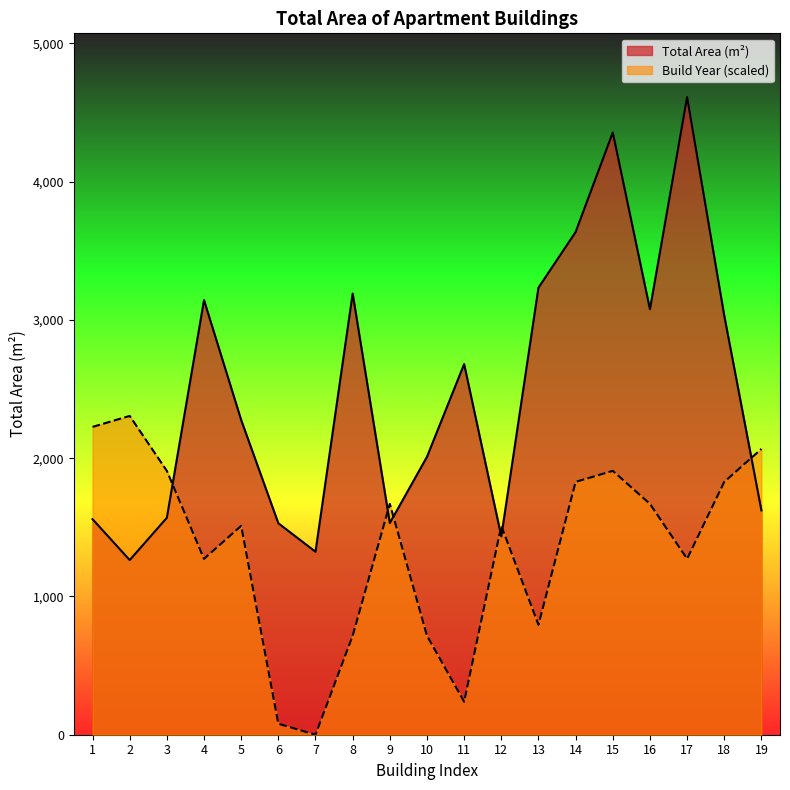

Reading left to right, transcribe all the data shown in this chart.

Total Area (m²): 1=1559.0	2=1263.3	3=1569.3	4=3143.8	5=2276.3	6=1529.5	7=1323.5	8=3191.1	9=1531.0	10=2010.0	11=2680.9	12=1433.8	13=3233.9	14=3636.3	15=4355.8	16=3077.7	17=4611.9	18=3030.7	19=1622.6
Build Year: 1=2226.4	2=2305.9	3=1908.4	4=1272.2	5=1510.8	6=79.5	7=0.0	8=715.6	9=1669.8	10=715.6	11=238.5	12=1510.8	13=795.2	14=1828.9	15=1908.4	16=1669.8	17=1272.2	18=1828.9	19=2067.4